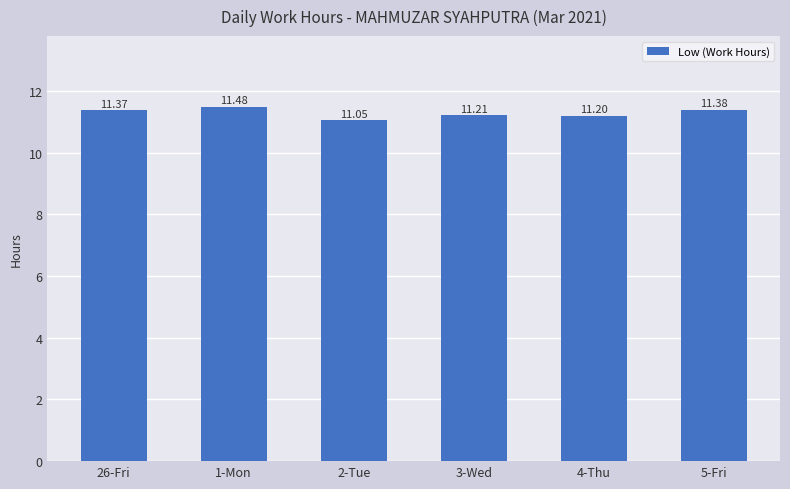

Where is the data nearest to the value 11?

2-Tue